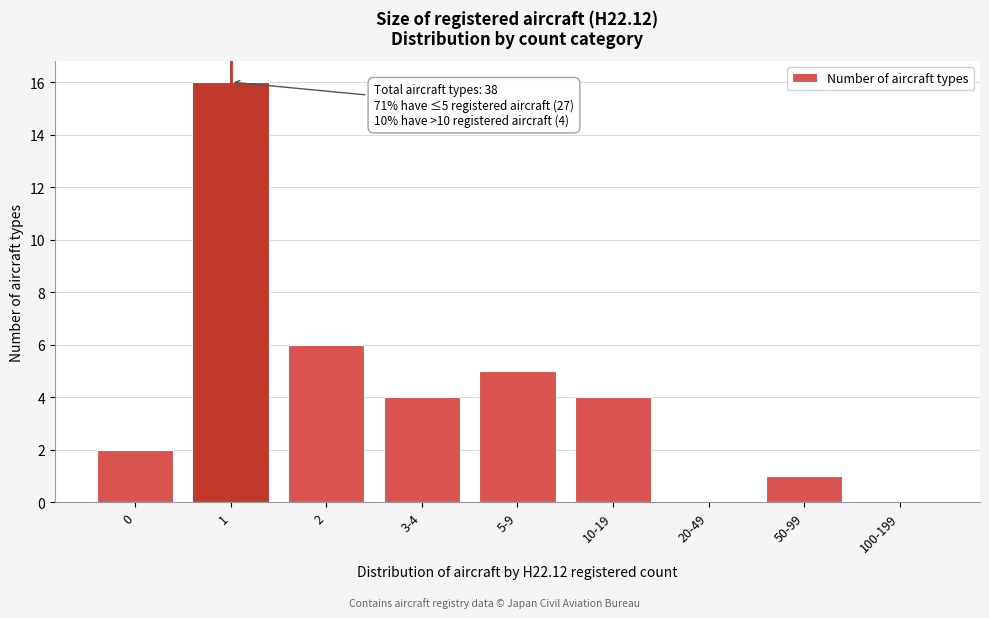

Reading left to right, what are all the values shown in this chart?

0=2	1=16	2=6	3-4=4	5-9=5	10-19=4	20-49=0	50-99=1	100-199=0